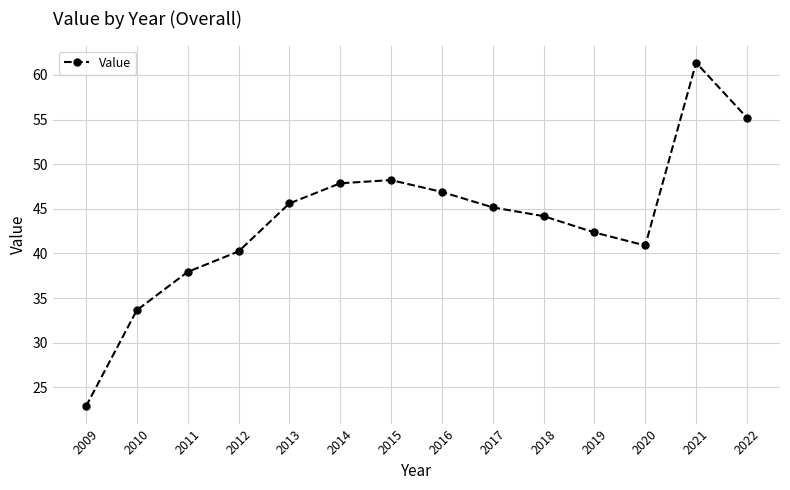

The value at 2014 is 47.9. True or false?

True